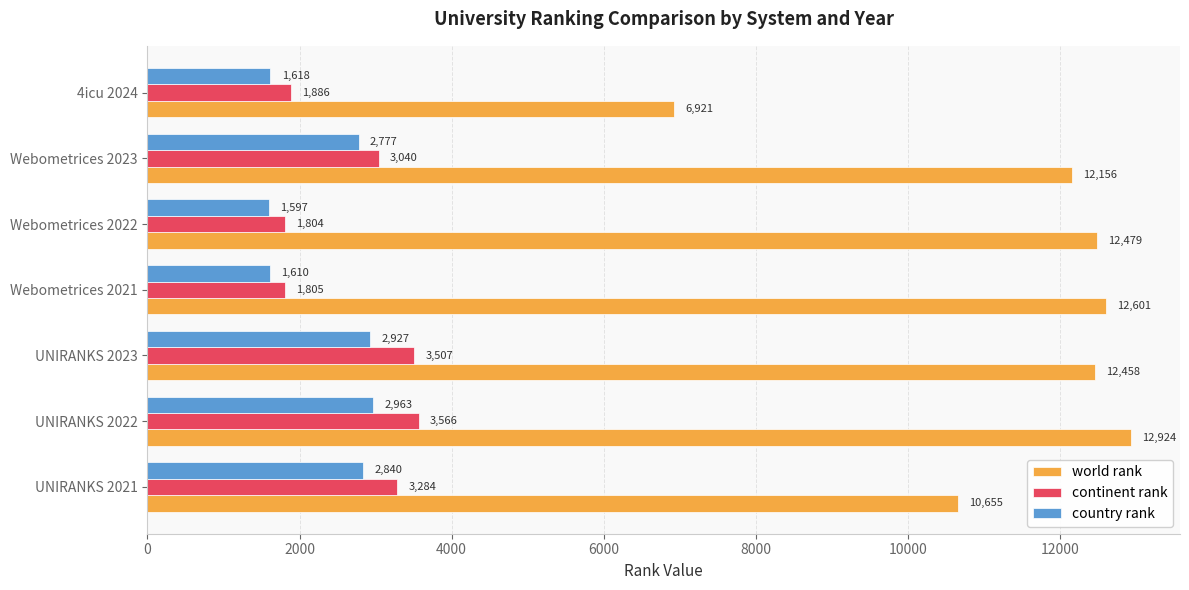

The value of continent rank at UNIRANKS 2021 is 3284. True or false?

True